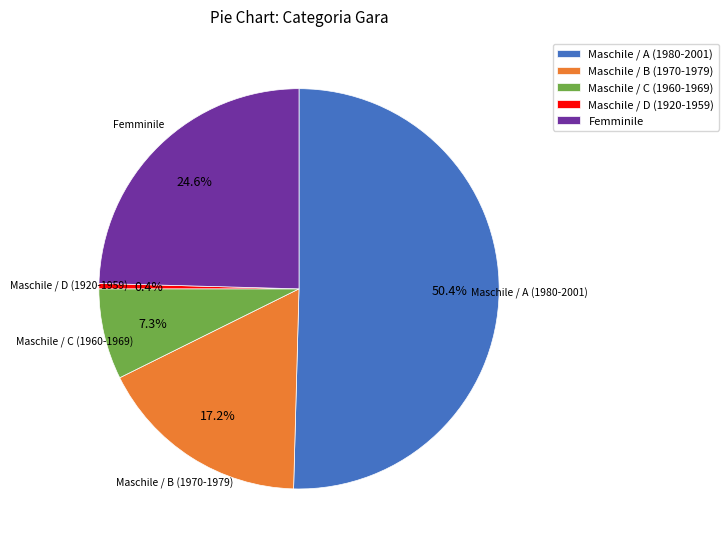

Is it true that Femminile is 15% of the pie?

False